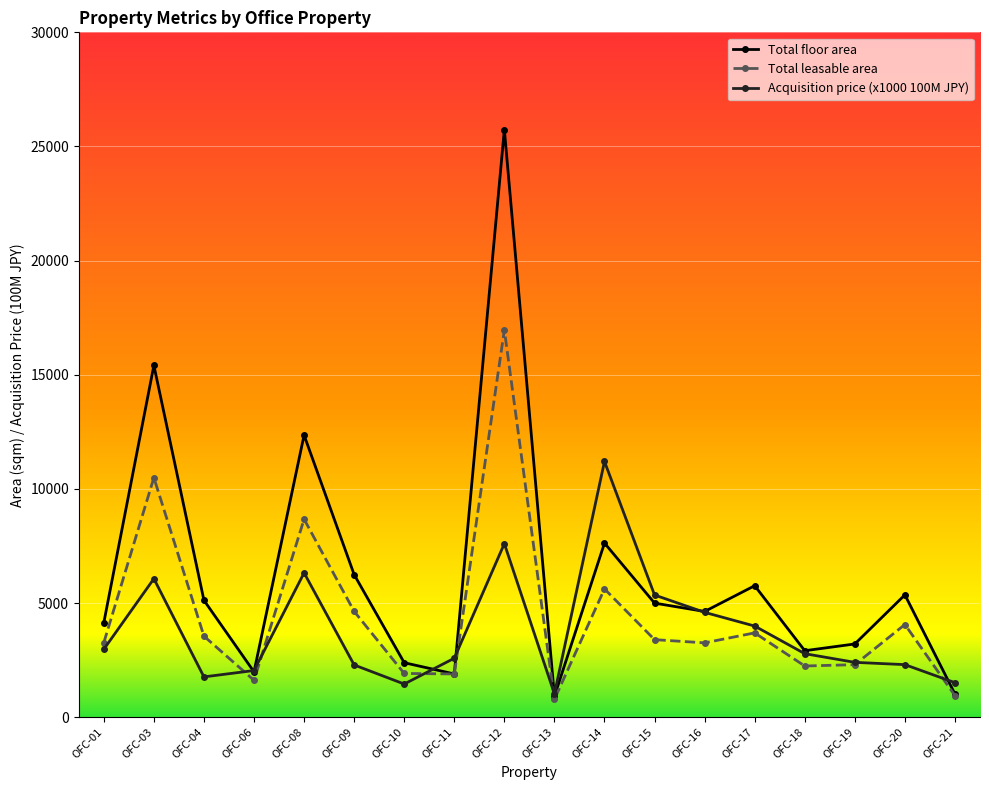

Which category has the highest value in the Total leasable area series?

OFC-12